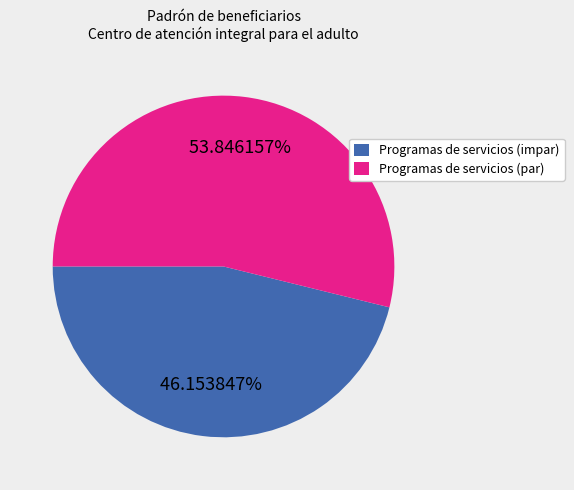

Combined, do Programas de servicios (impar) and Programas de servicios (par) account for over 50%?

Yes